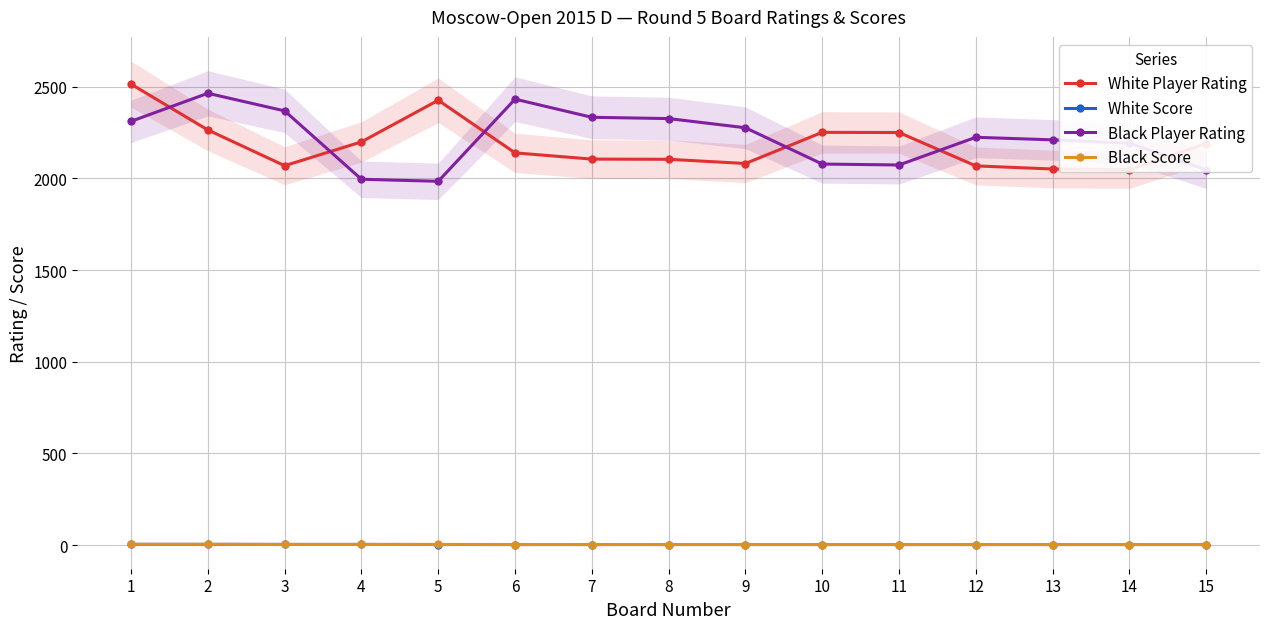

What is the maximum value shown in the chart?

2514.0